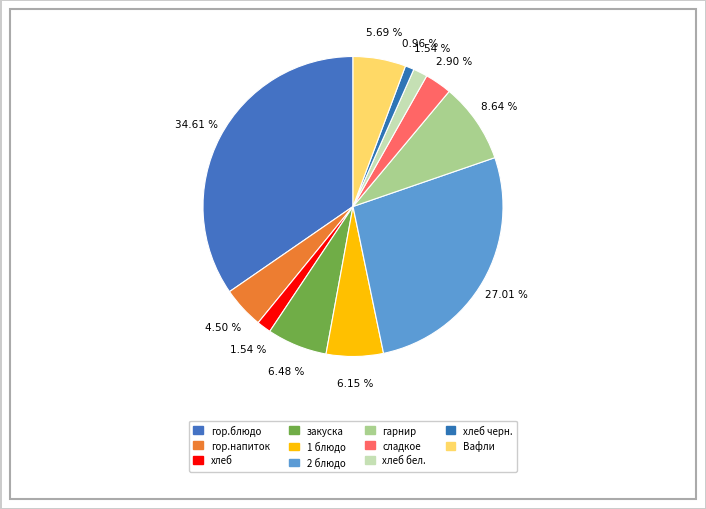

Count the number of slices in the pie.

11